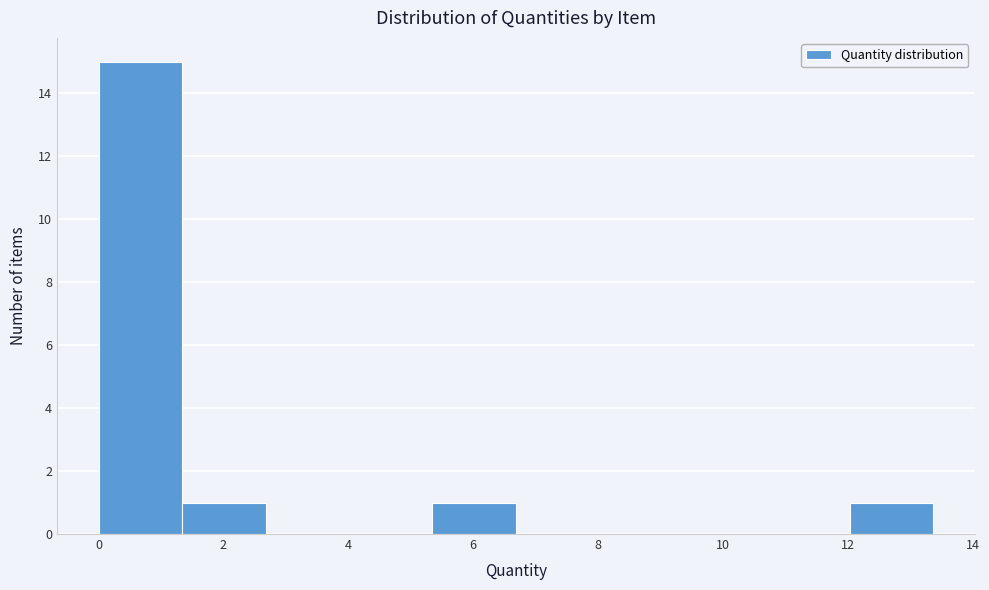

How tall is the bar that spans 1.4 to 2.6 on the x-axis? Neither the bar edges nor the heights are printed on the chart, so give them approximately, as read against the axes.

1